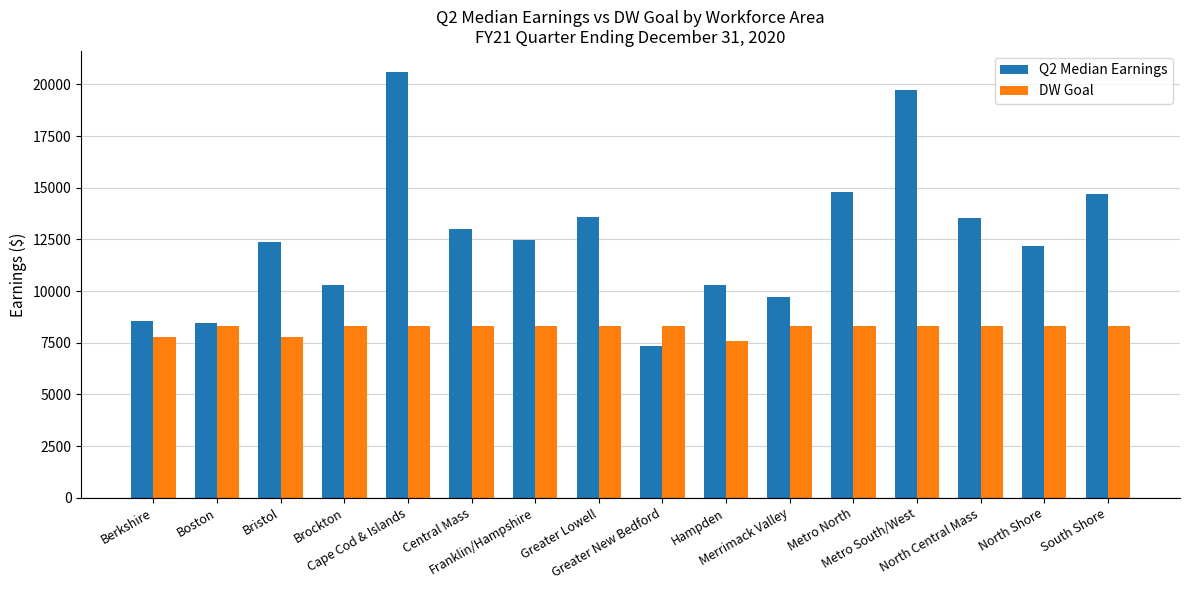

List the series in order of their overall mean, highest first.

Q2 Median Earnings, DW Goal